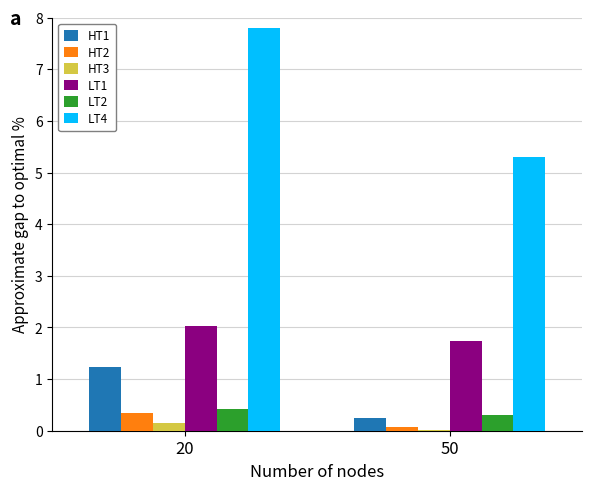

What is the average value of the HT3 series?

0.1